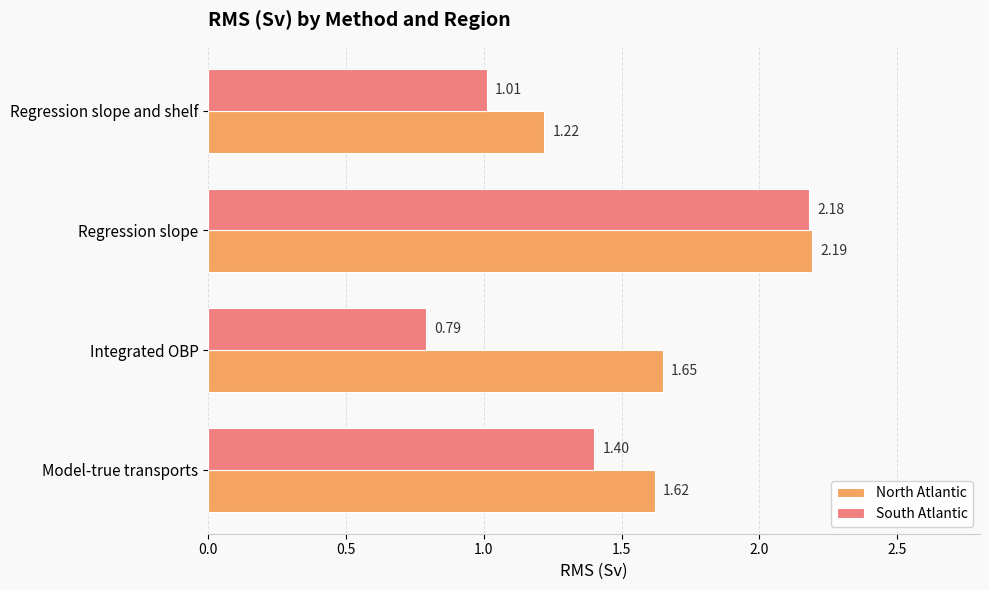

At which category is the sum across all series the highest?

Regression slope